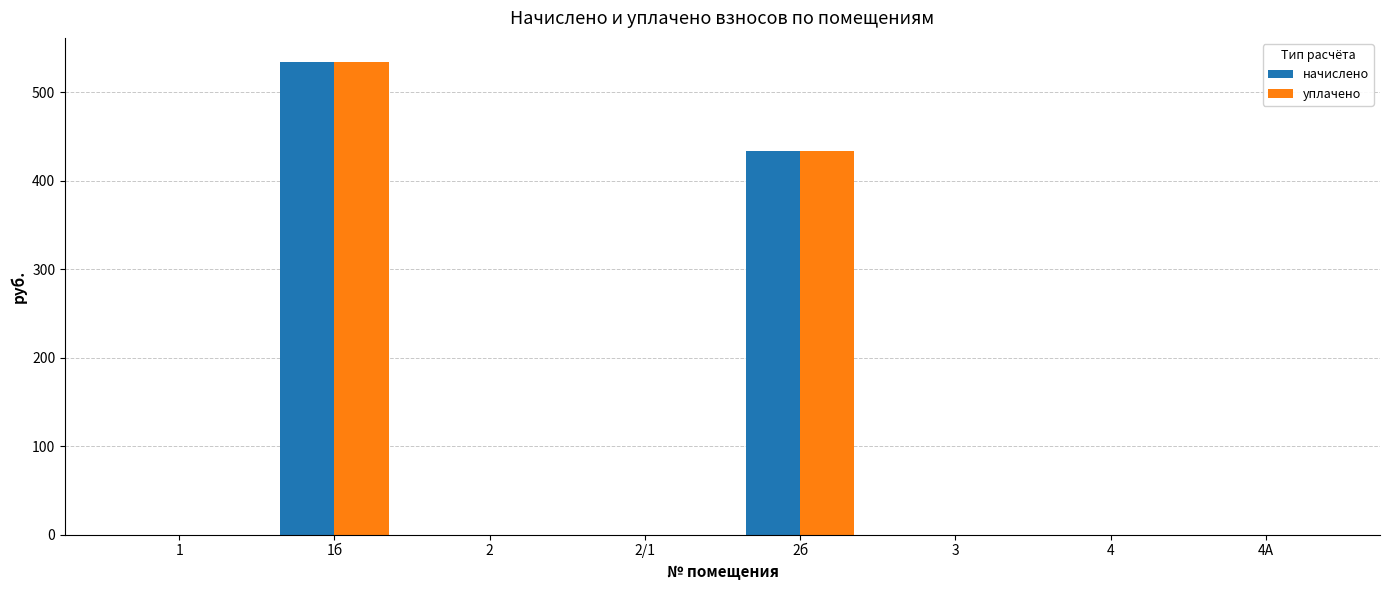

What is the sum of all начислено values?

968.2